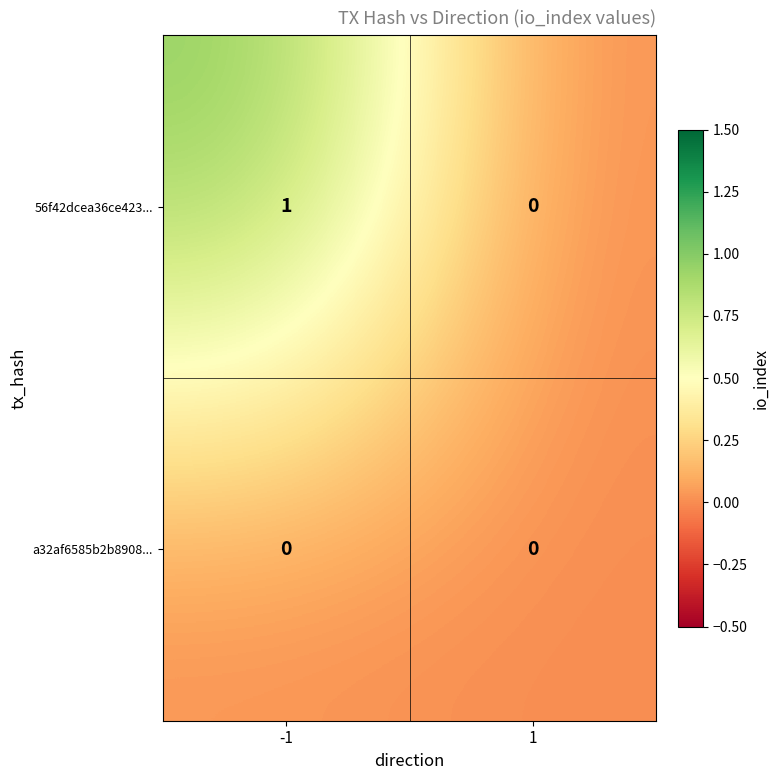

Reading left to right, extract all data points from this chart.

56f42dcea36ce423...: -1=1	1=0
a32af6585b2b8908...: -1=0	1=0